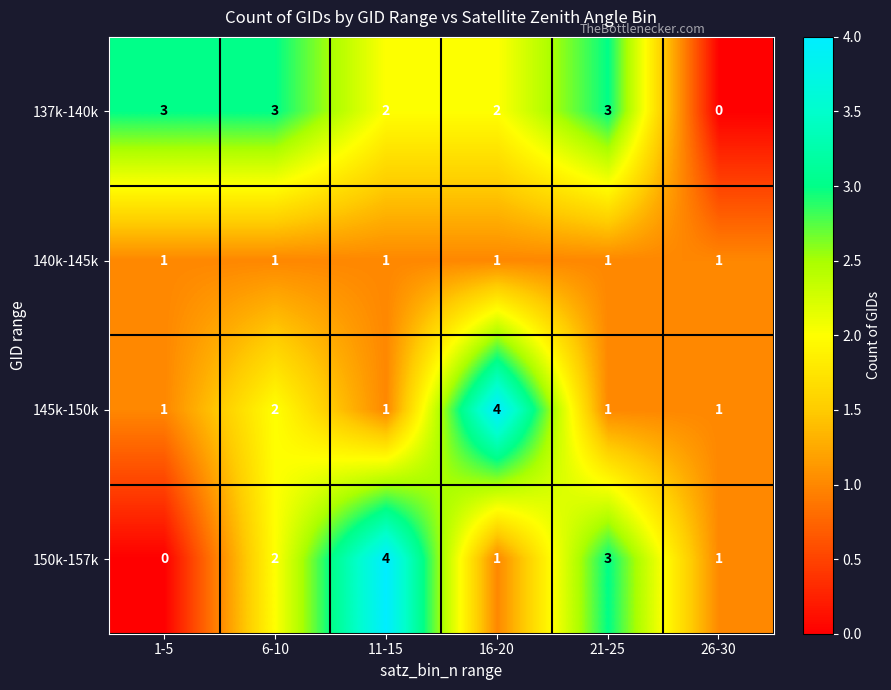

Which series has the largest total across all categories?

137k-140k